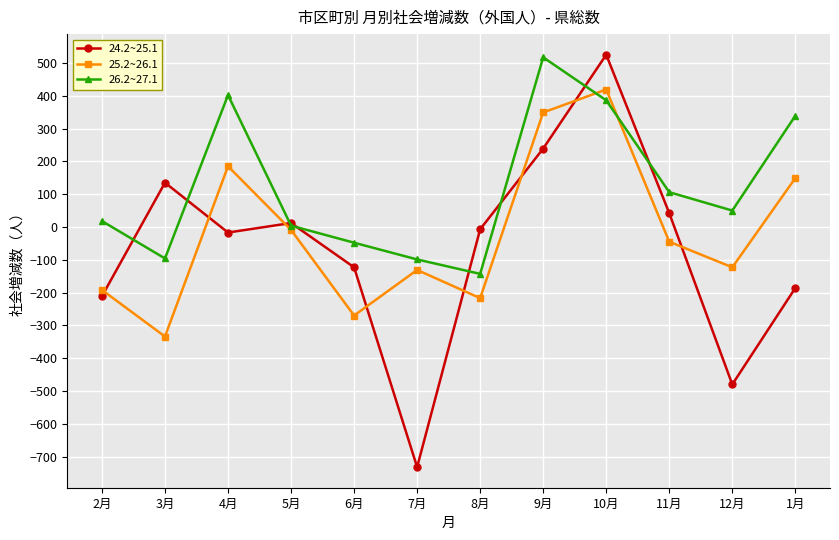

What is the difference between the maximum and minimum values in the 24.2~25.1 series?

1257